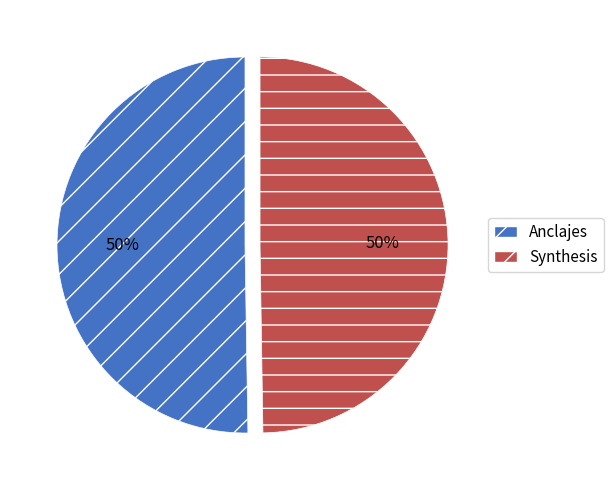

Approximately how many times larger is the value at Synthesis compared to Anclajes?

1.0